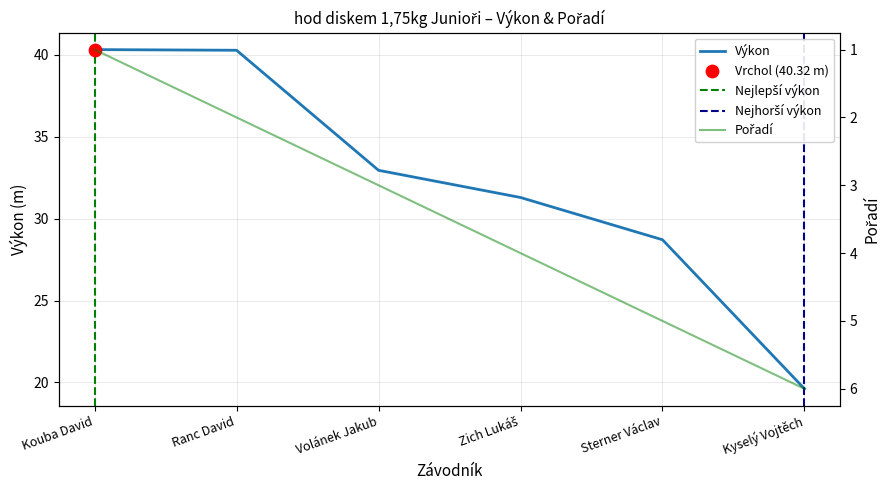

What is the total value across all series at Kyselý Vojtěch?

25.6